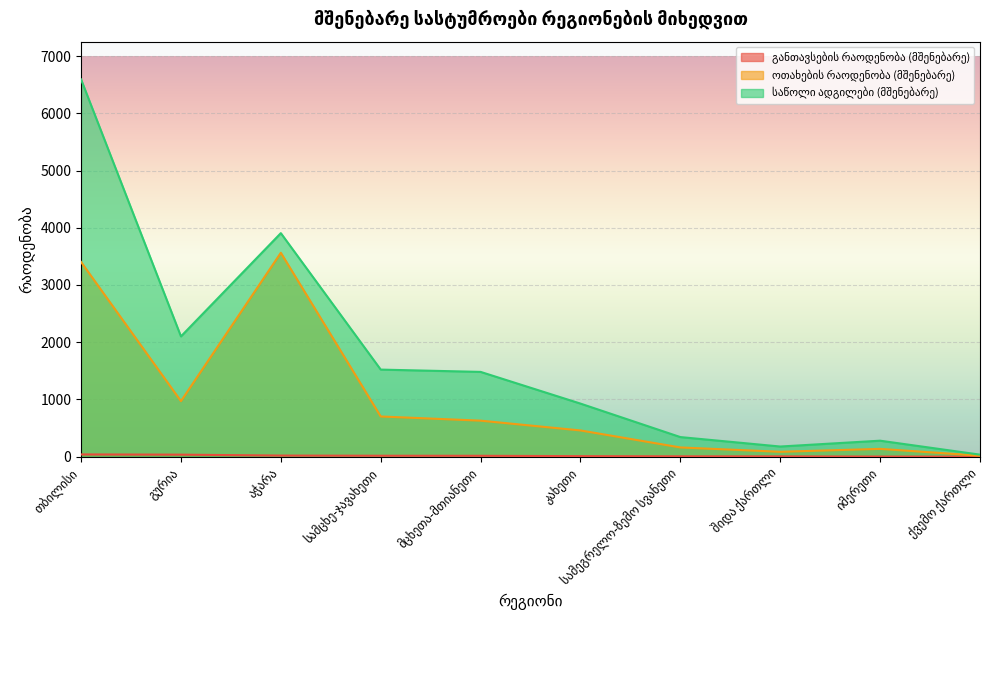

How many lines are shown in the chart?

3